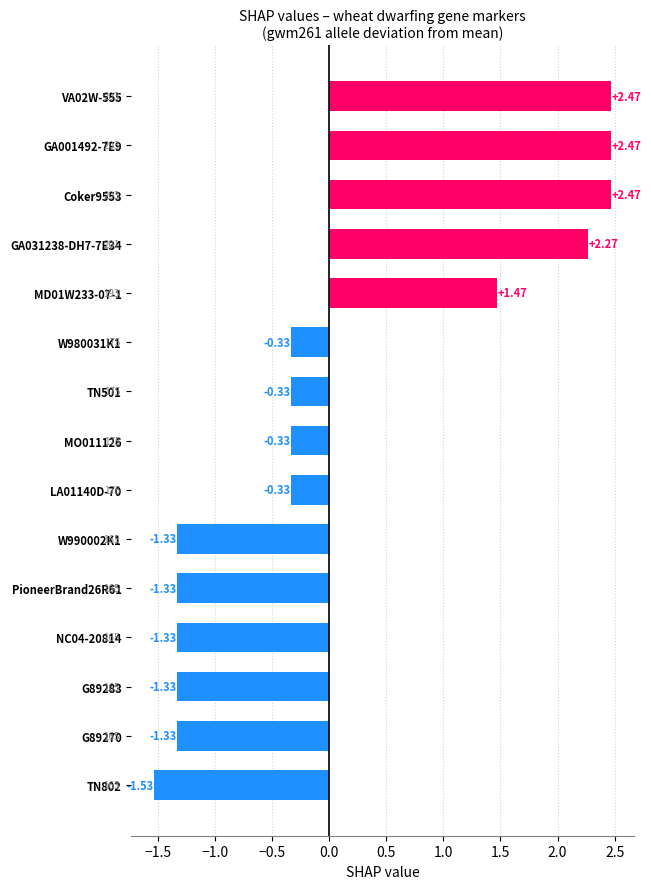

What is the difference between the second highest and minimum values?

4.0